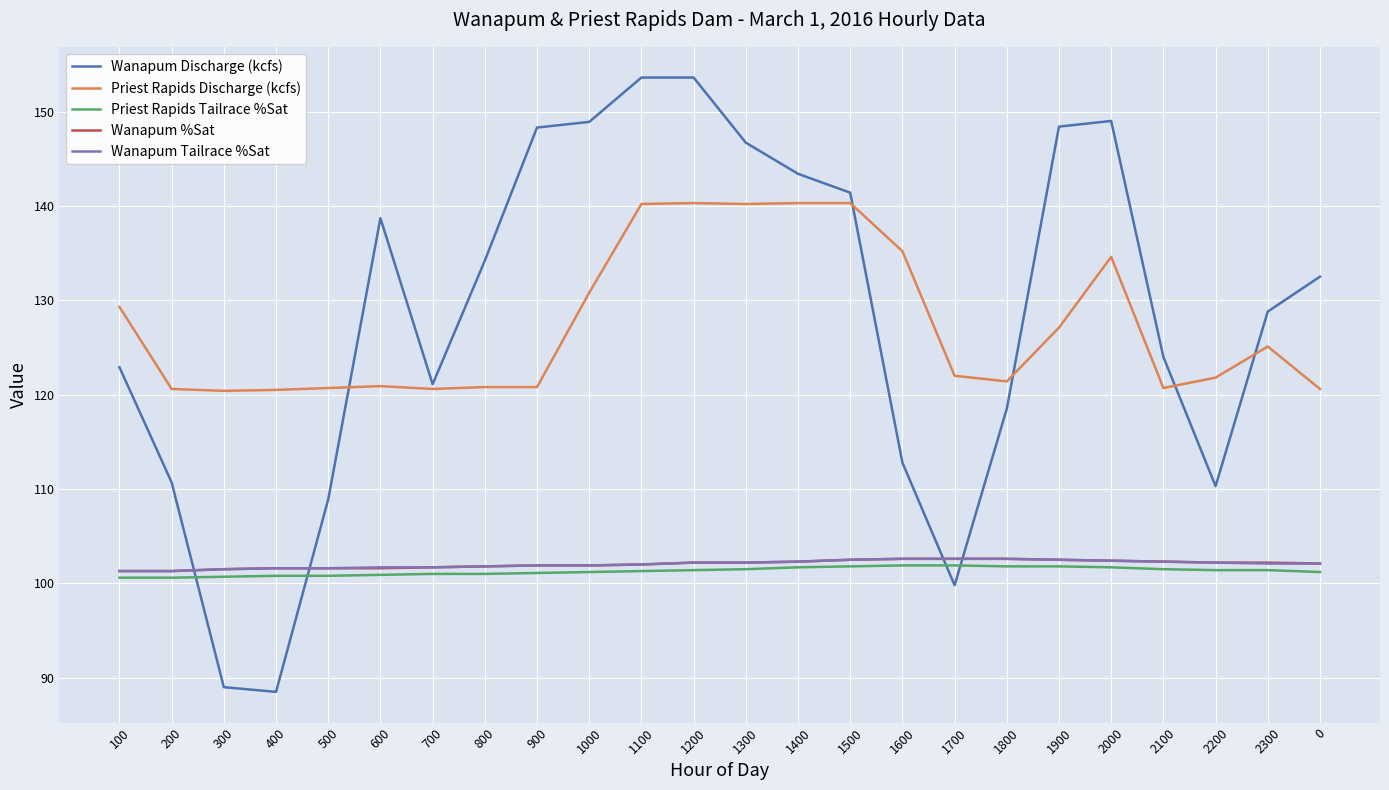

What position from the left is 1600?

16